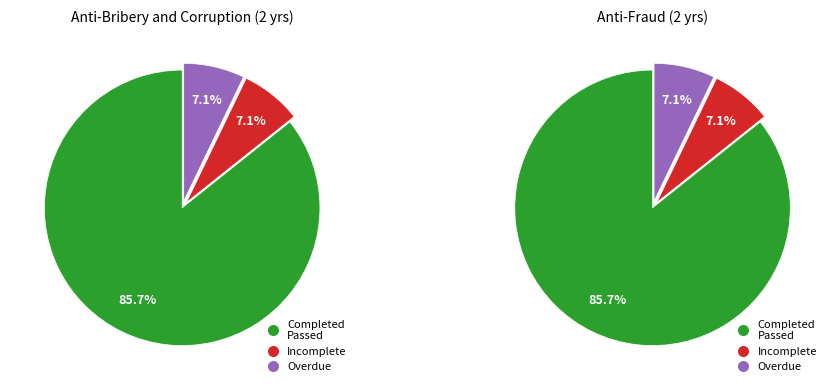

Between 1 and 5, which series saw the biggest shift?

Completed Passed